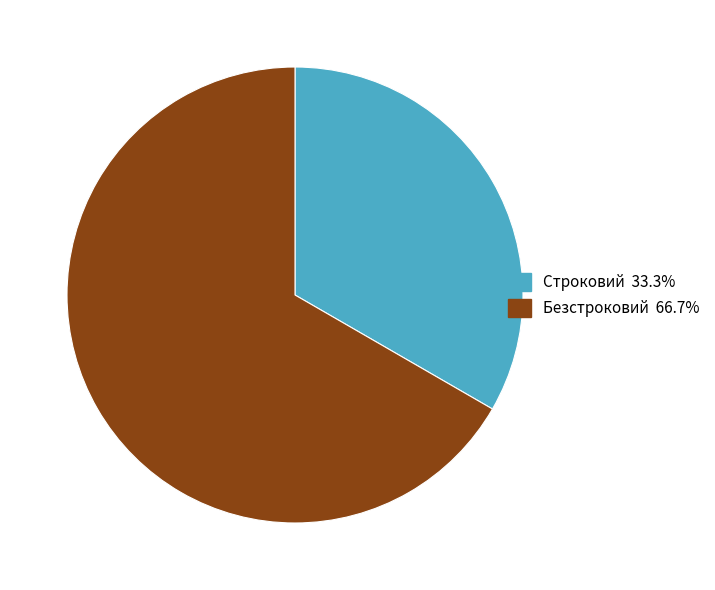

Which slice is the smallest?

Строковий